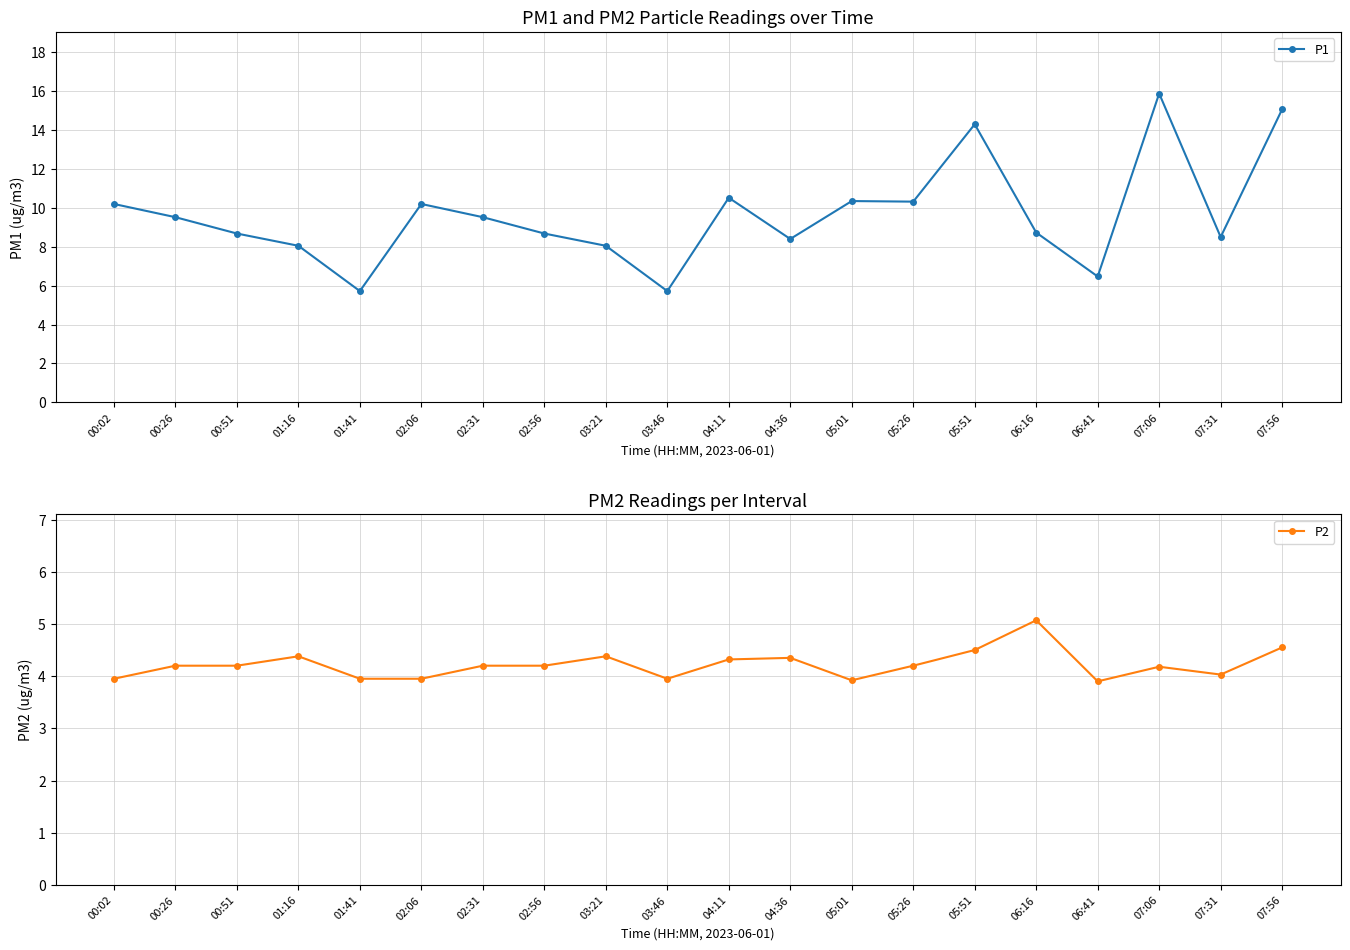

Reading left to right, transcribe all the data shown in this chart.

P1: 00:02=10.2	00:26=9.5	00:51=8.7	01:16=8.1	01:41=5.7	02:06=10.2	02:31=9.5	02:56=8.7	03:21=8.1	03:46=5.7	04:11=10.5	04:36=8.4	05:01=10.3	05:26=10.3	05:51=14.3	06:16=8.7	06:41=6.5	07:06=15.9	07:31=8.5	07:56=15.1
P2: 00:02=4.0	00:26=4.2	00:51=4.2	01:16=4.4	01:41=4.0	02:06=4.0	02:31=4.2	02:56=4.2	03:21=4.4	03:46=4.0	04:11=4.3	04:36=4.3	05:01=3.9	05:26=4.2	05:51=4.5	06:16=5.1	06:41=3.9	07:06=4.2	07:31=4.0	07:56=4.5